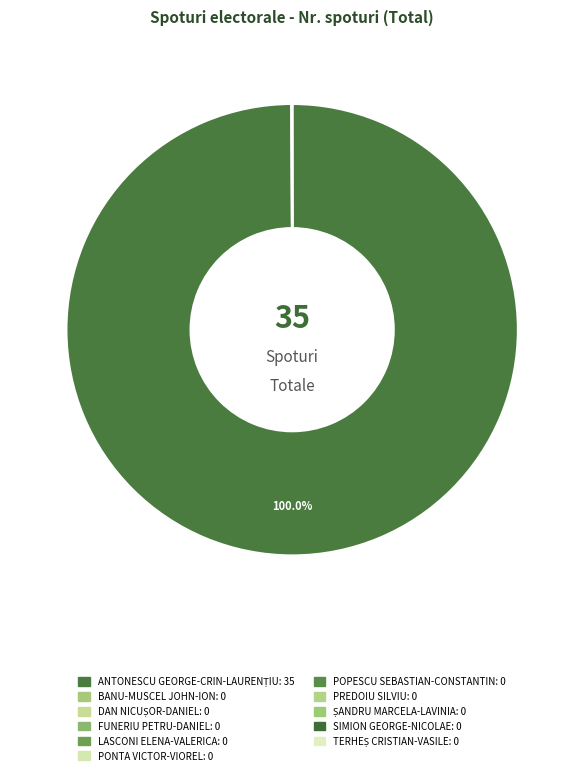

Does PONTA VICTOR-VIOREL account for over 50% of the chart?

No